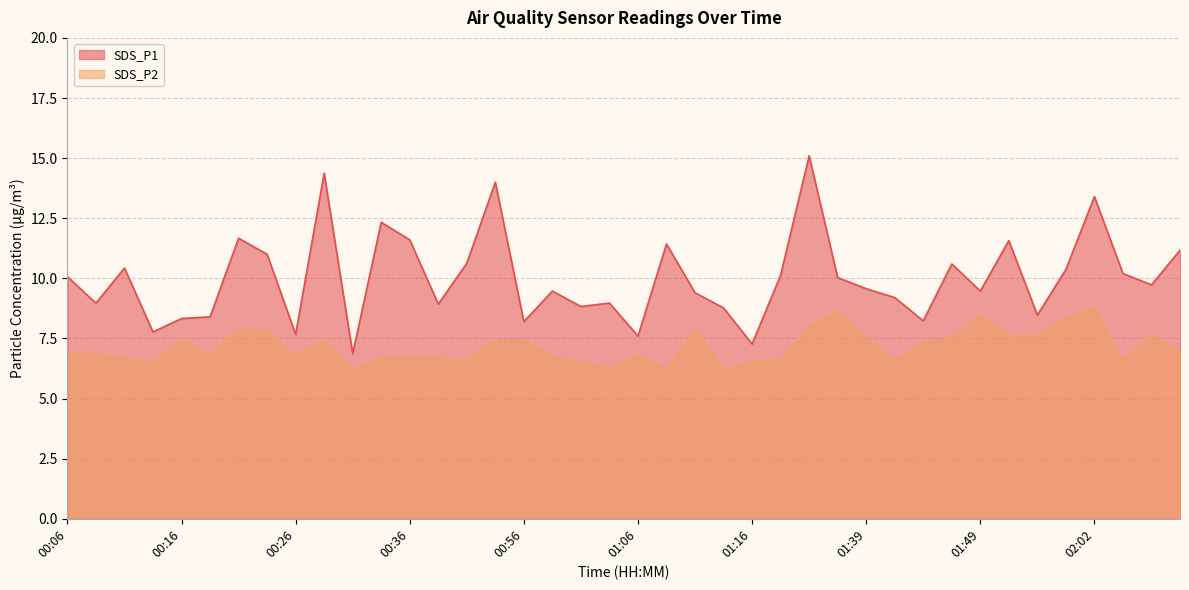

Where is the first local maximum for SDS_P2?

00:16